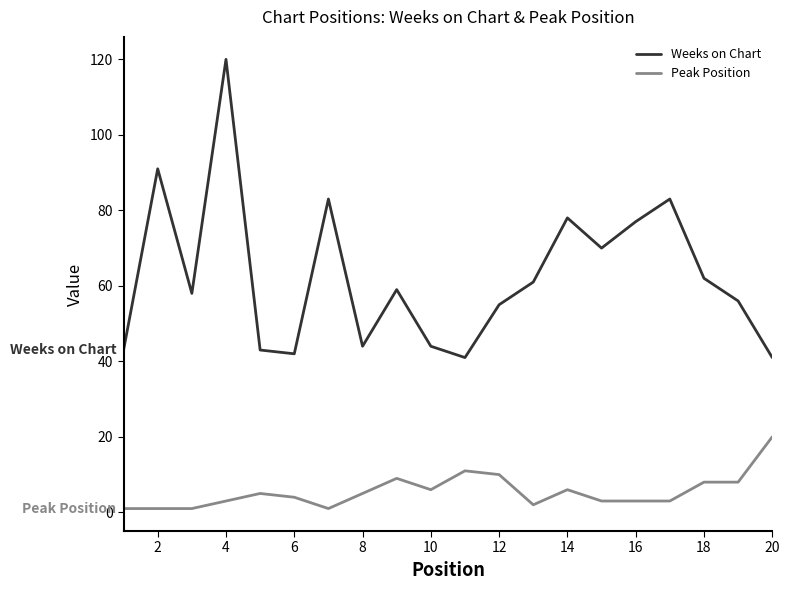

What is the minimum value for Weeks on Chart?

41